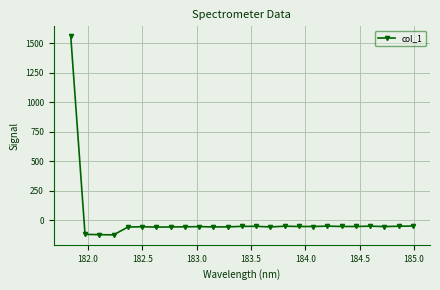

What is the difference between the maximum and second lowest values?

1680.8